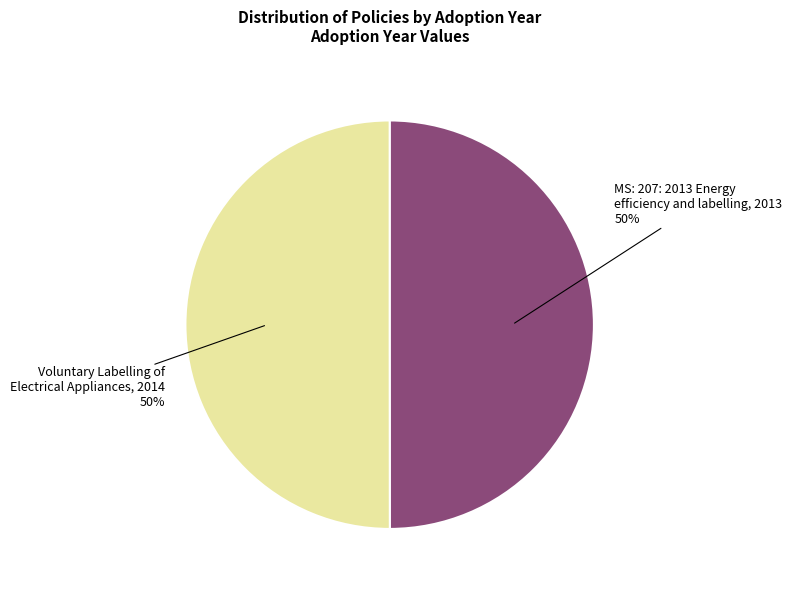

How many segments does this pie chart have?

2